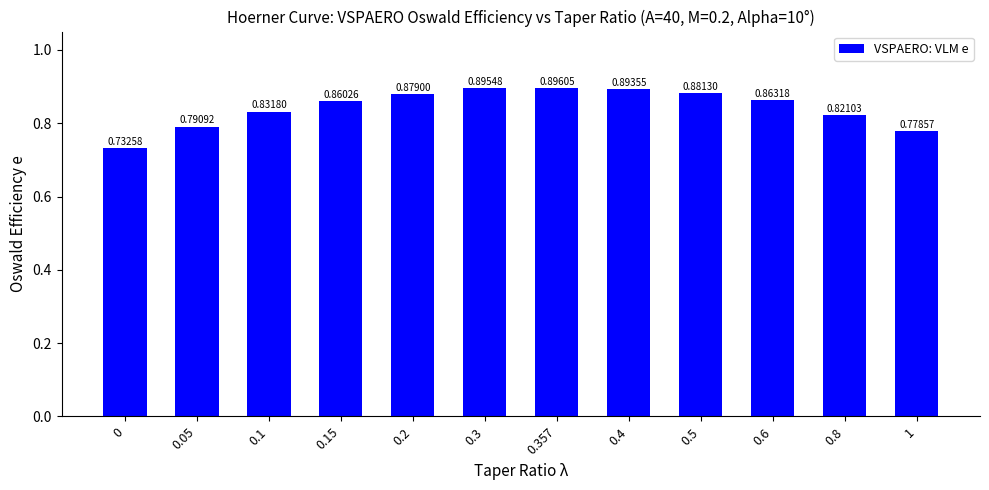

What is the difference between the maximum and minimum values?

0.2